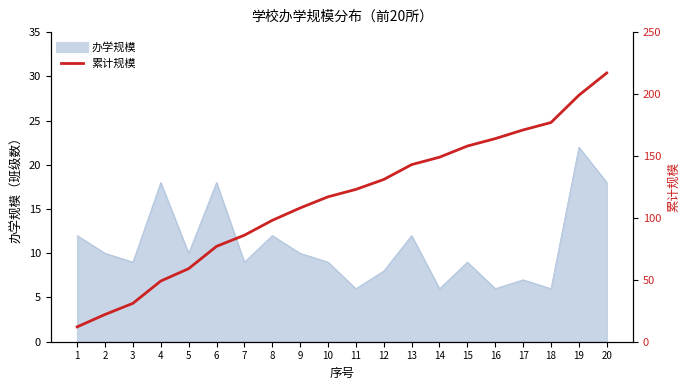

What is the minimum value shown in the chart?

12